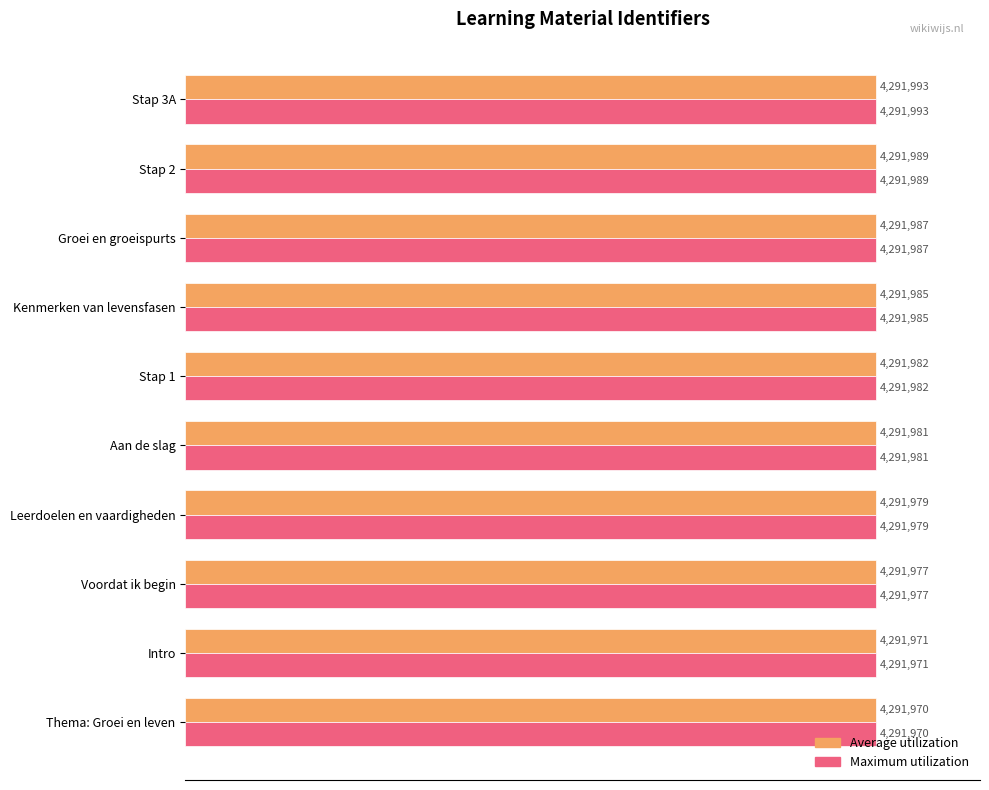

What are all the series names shown in the legend?

Average utilization, Maximum utilization